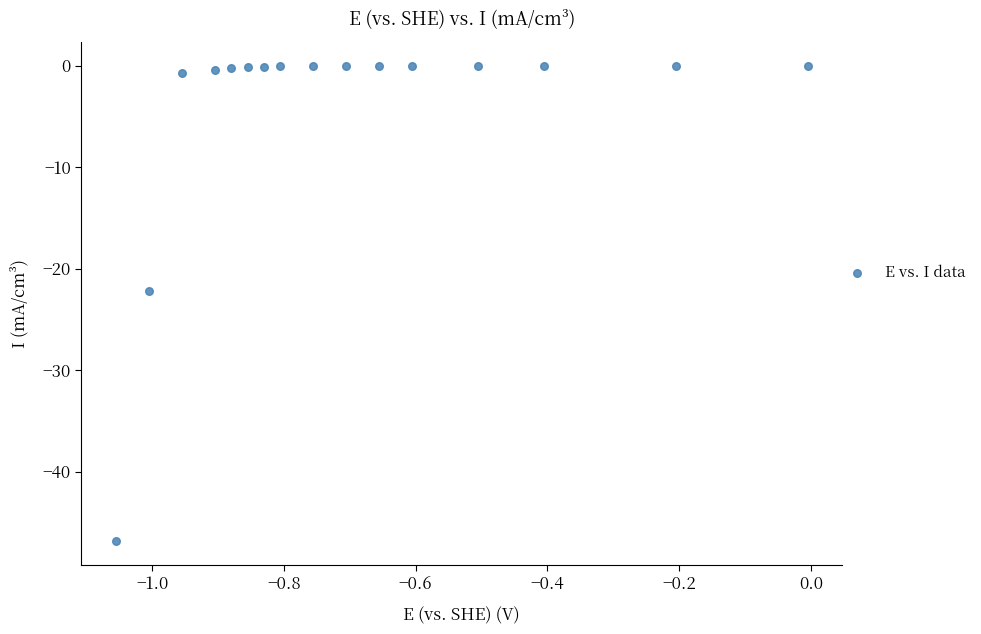

What Y value in the scatter plot is closest to -23?

-22.2